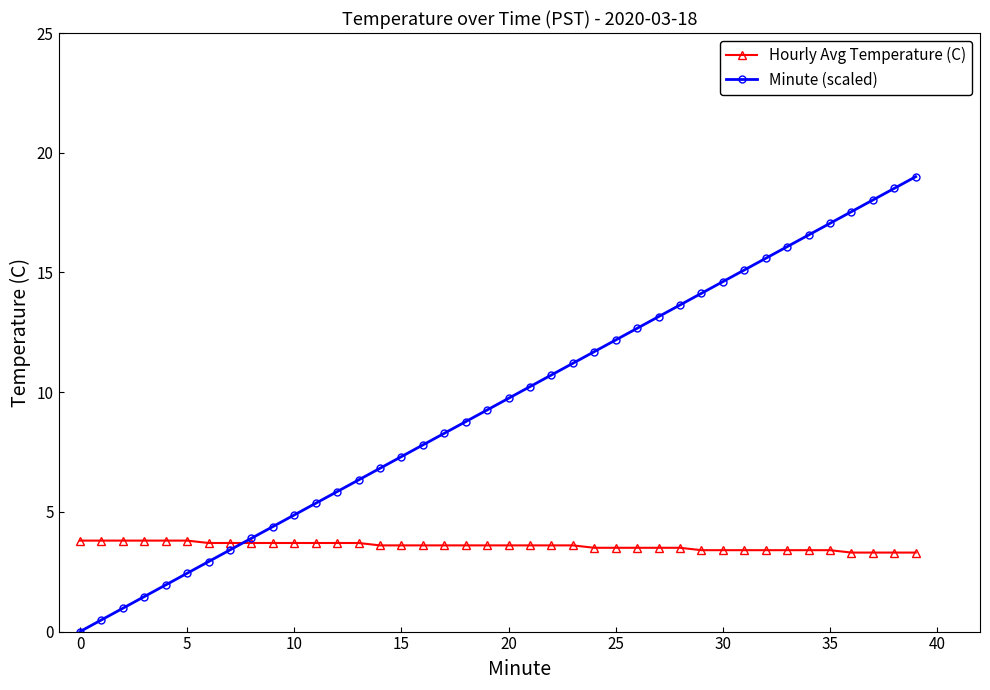

How many lines are shown in the chart?

2